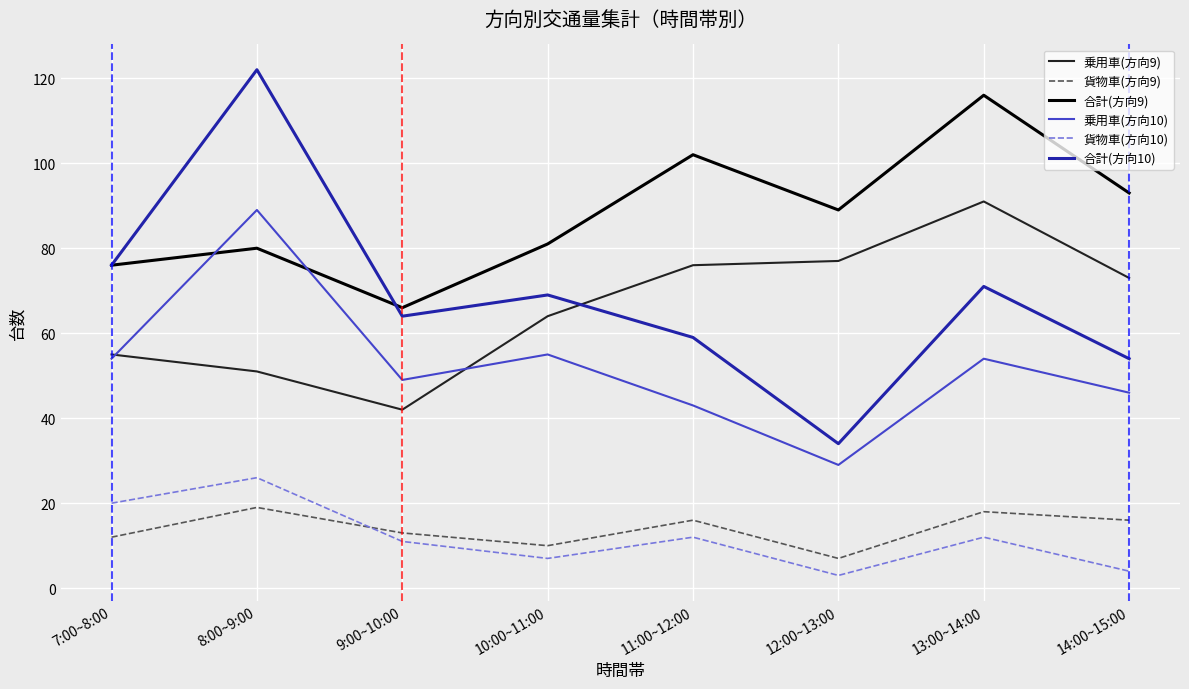

True or false: 乗用車(方向10) and 貨物車(方向9) cross at least once.

False